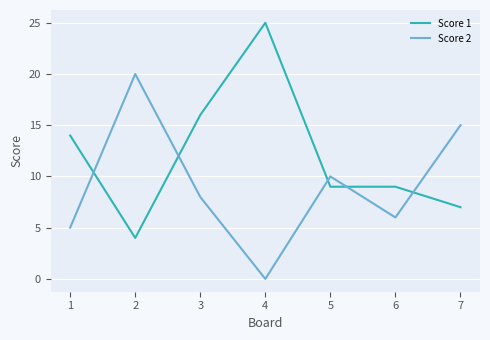

List the series in order of their overall mean, lowest first.

Score 2, Score 1